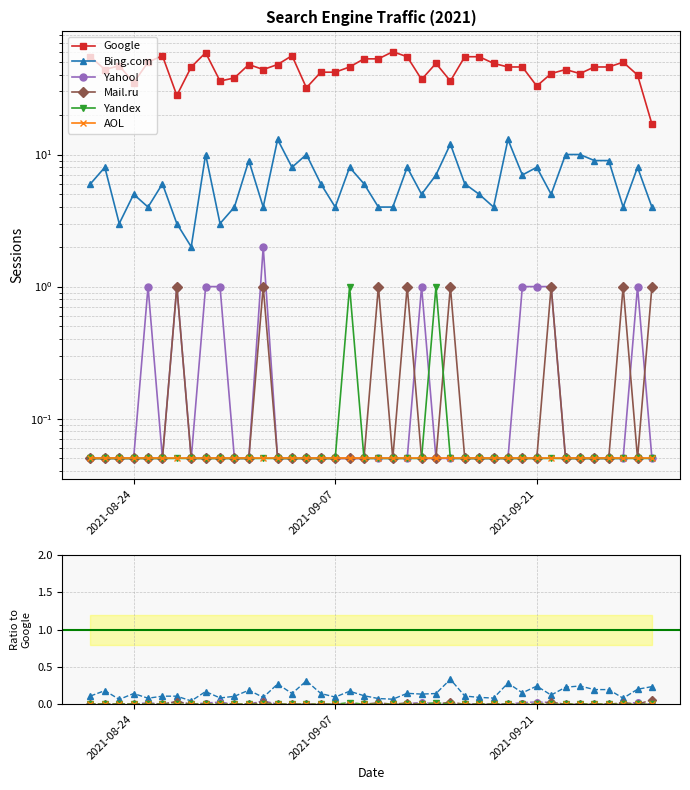

At how many categories does at least one series exceed 53?

8